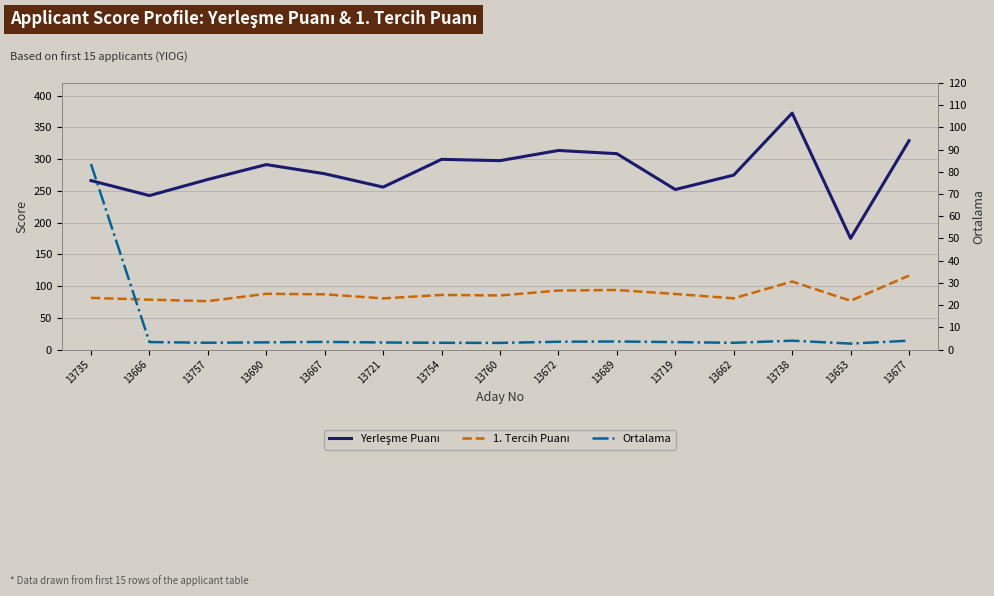

What is the maximum value for Yerleşme Puanı?

372.6